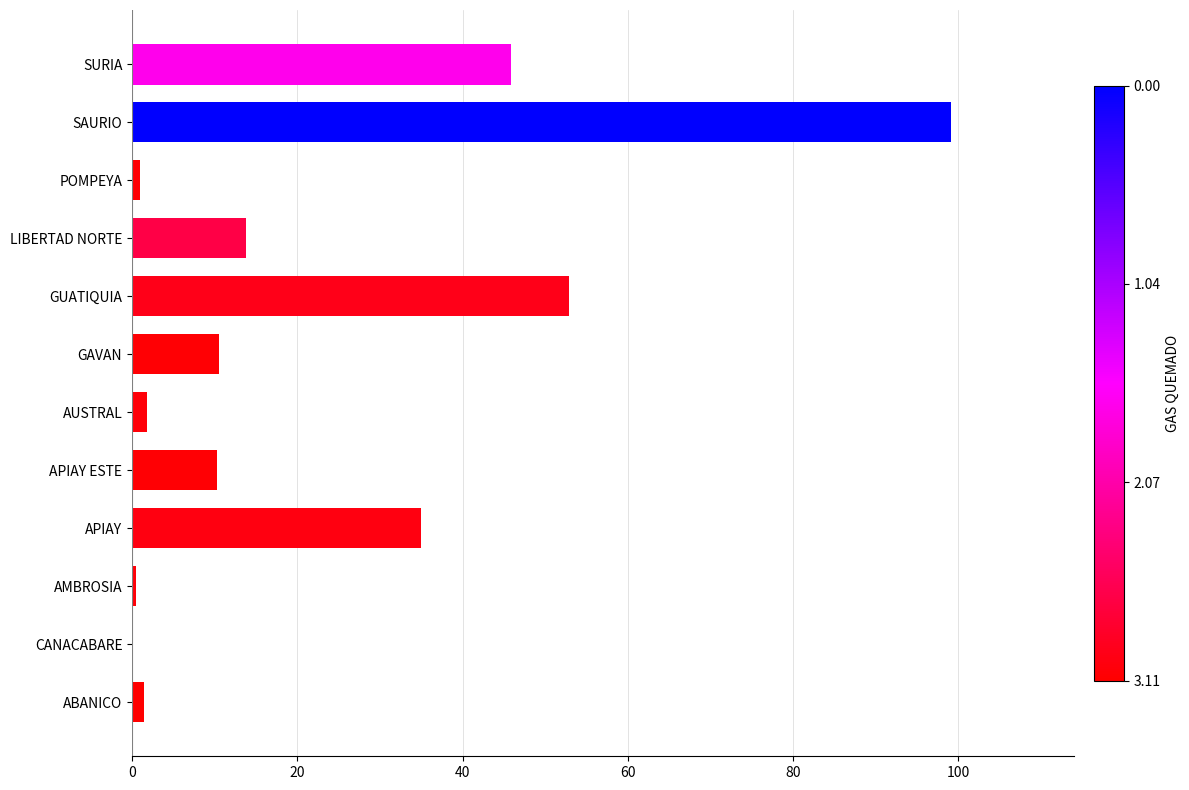

What is the approximate value at APIAY?

35.0